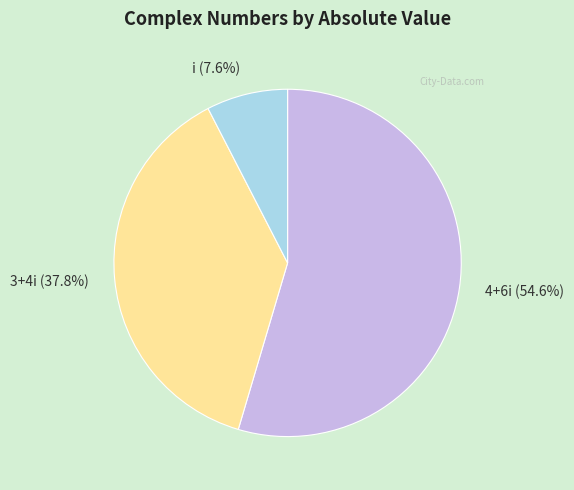

What percentage is the 3+4i slice, to the nearest percent?

38%